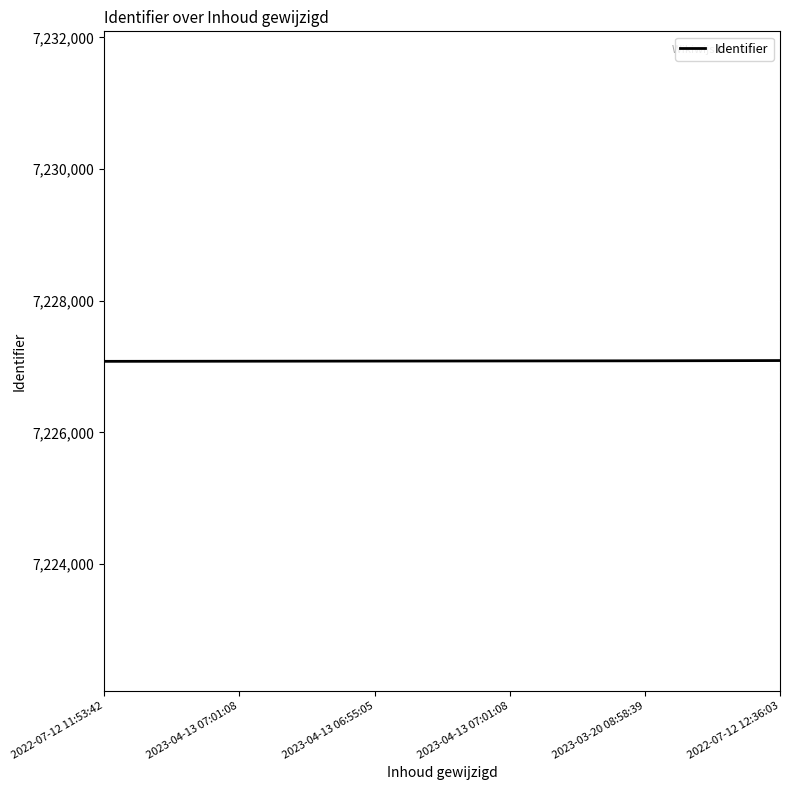

What is the value of the 1st point from the left?

7227080